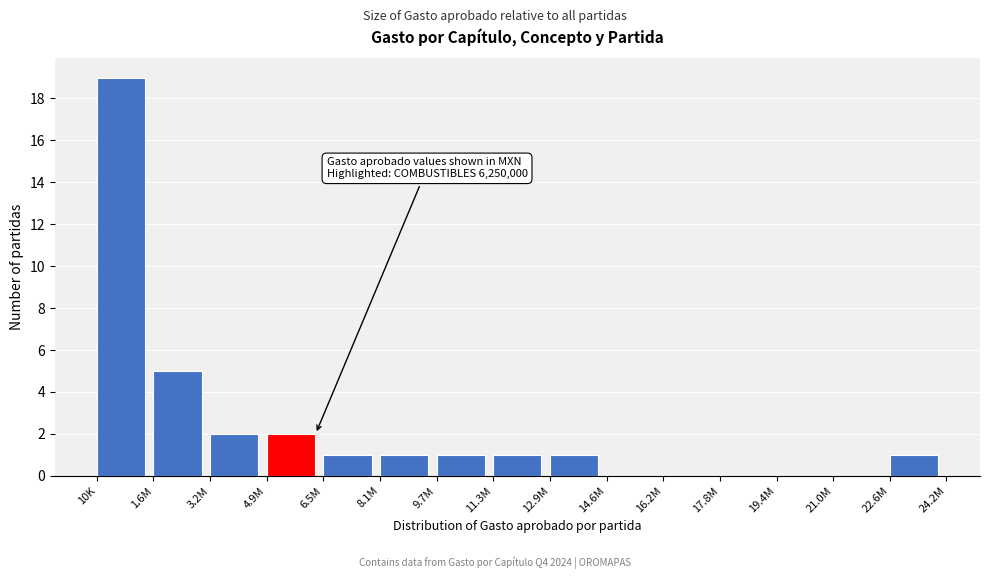

Reading right to left, extract all data points from this chart.

22.6M=1	21.0M=0	19.4M=0	17.8M=0	16.2M=0	14.6M=0	12.9M=1	11.3M=1	9.7M=1	8.1M=1	6.5M=1	4.9M=2	3.2M=2	1.6M=5	10K=19